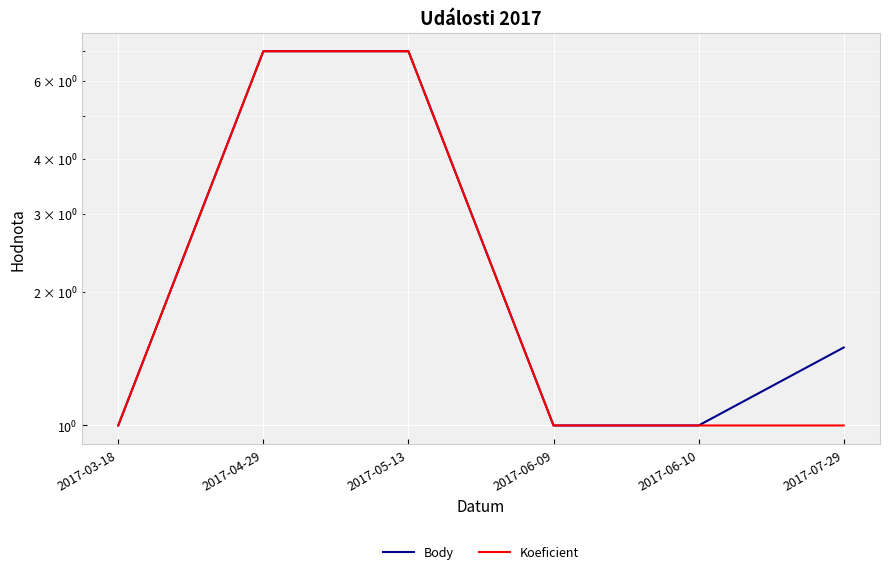

What is the sum of all Body values?

18.5